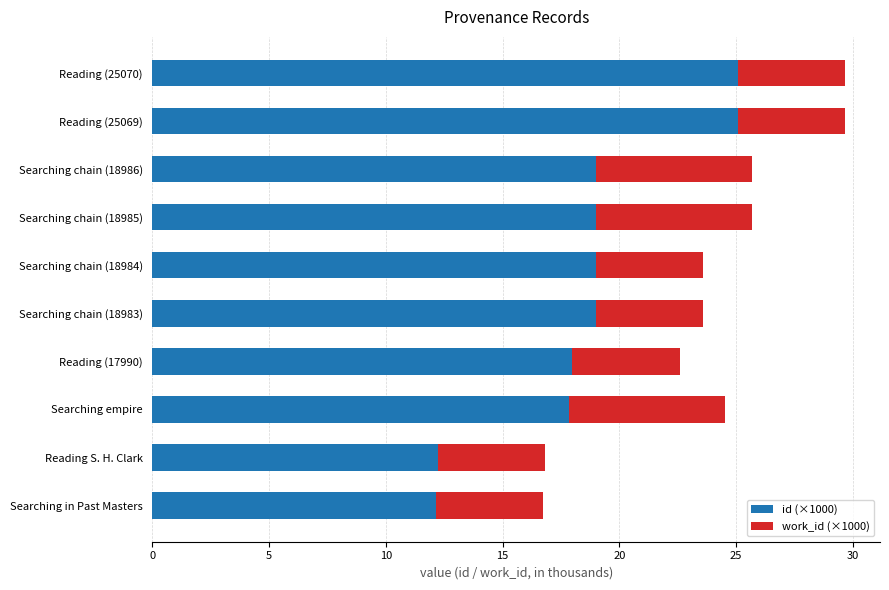

What are all the series names shown in the legend?

id (×1000), work_id (×1000)